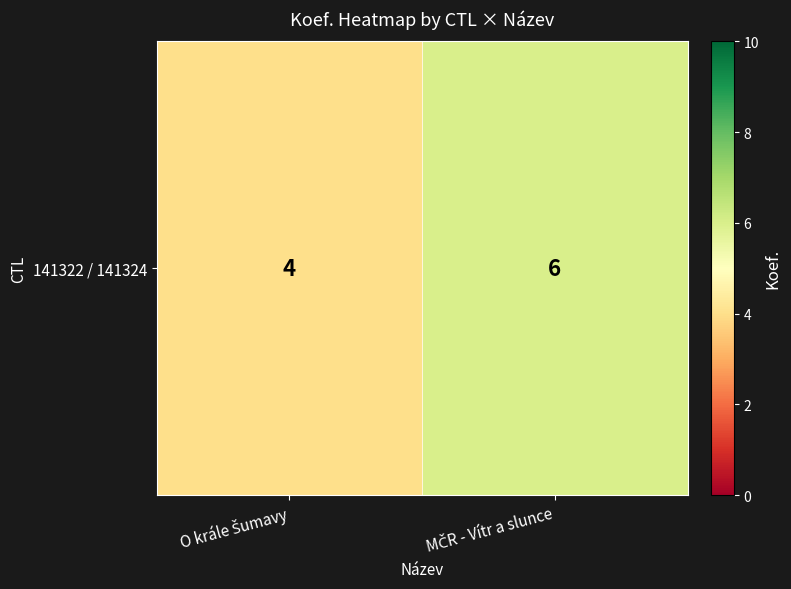

Between MČR - Vítr a slunce and O krále Šumavy, which is larger?

MČR - Vítr a slunce